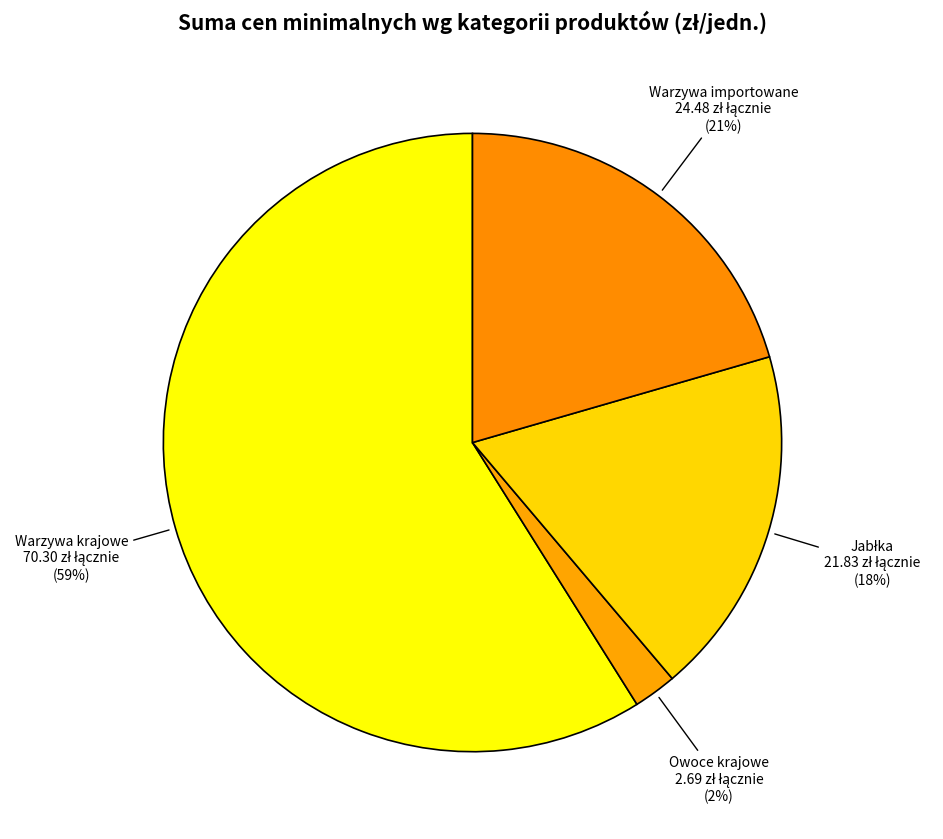

Which slice is the smallest?

Owoce krajowe